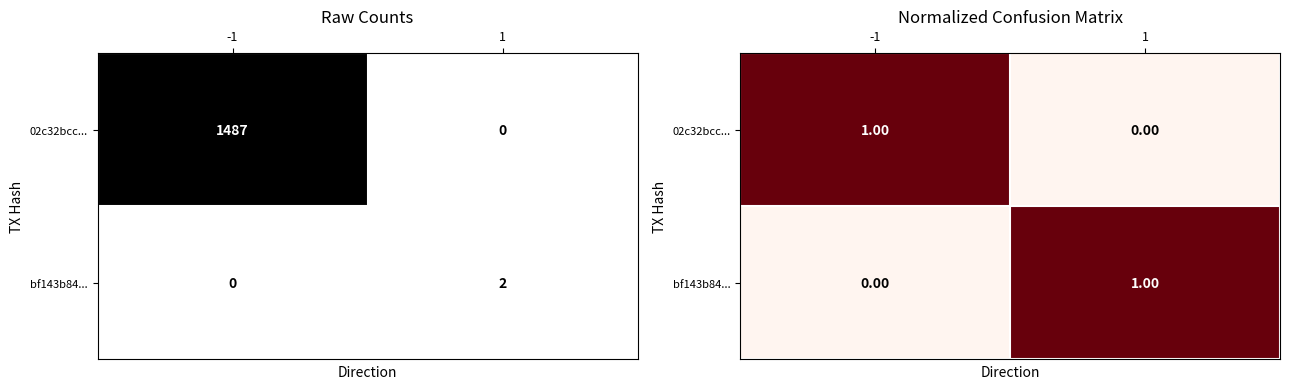

What value does the 02c32bcc... series have at -1?

1